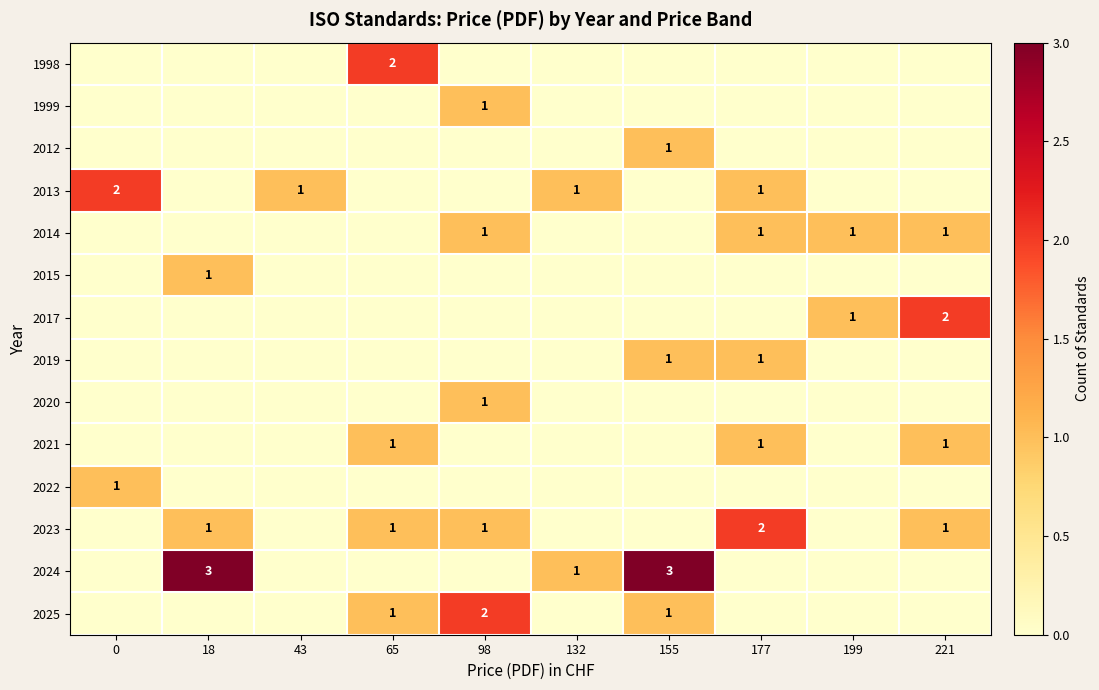

Is it true that 1998 equals 2 at 65?

True